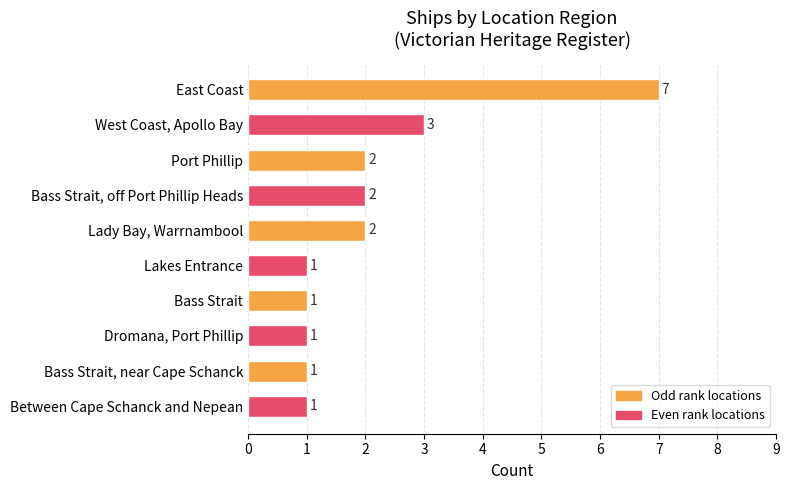

Reading top to bottom, extract all data points from this chart.

East Coast=7	West Coast, Apollo Bay=3	Port Phillip=2	Bass Strait, off Port Phillip Heads=2	Lady Bay, Warrnambool=2	Lakes Entrance=1	Bass Strait=1	Dromana, Port Phillip=1	Bass Strait, near Cape Schanck=1	Between Cape Schanck and Nepean=1